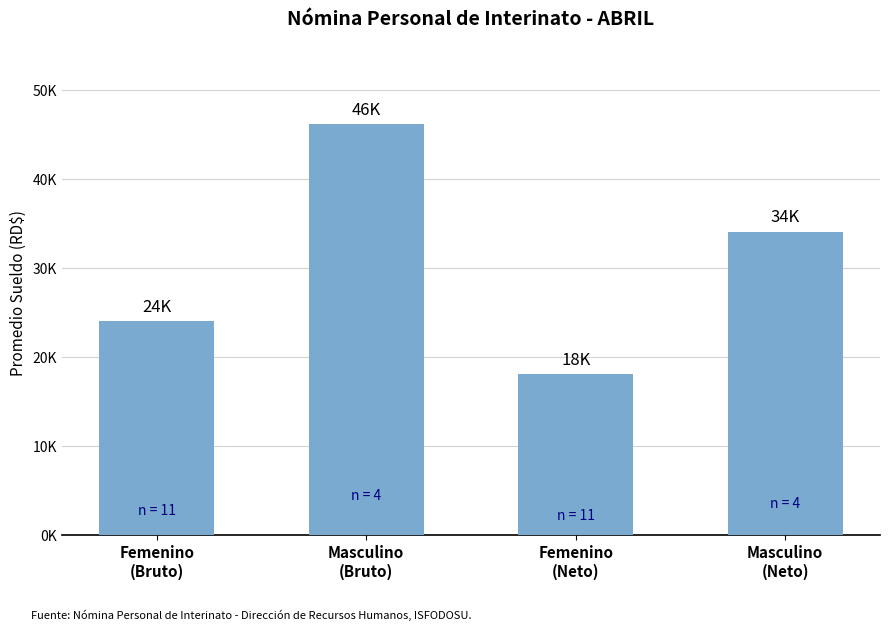

At which category does the chart reach its minimum across all series?

Femenino
(Neto)